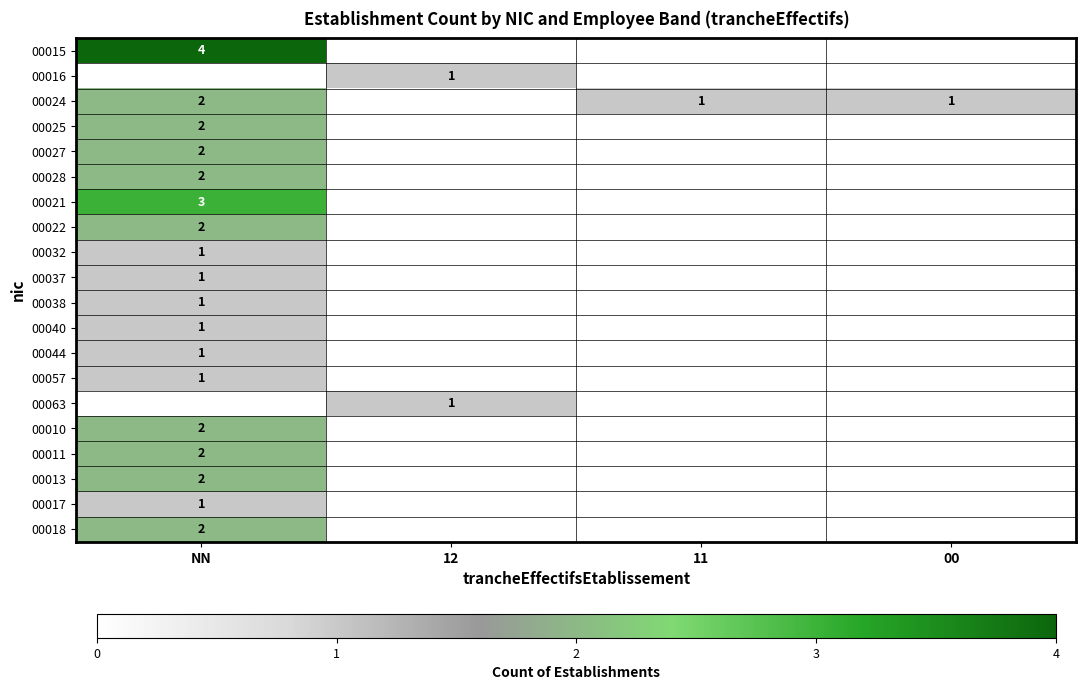

The value of 00024 at NN is 3. True or false?

False